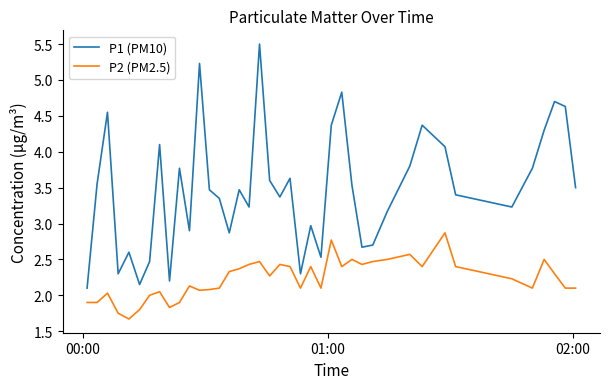

Rank the series by their maximum value, from highest to lowest.

P1 (PM10), P2 (PM2.5)